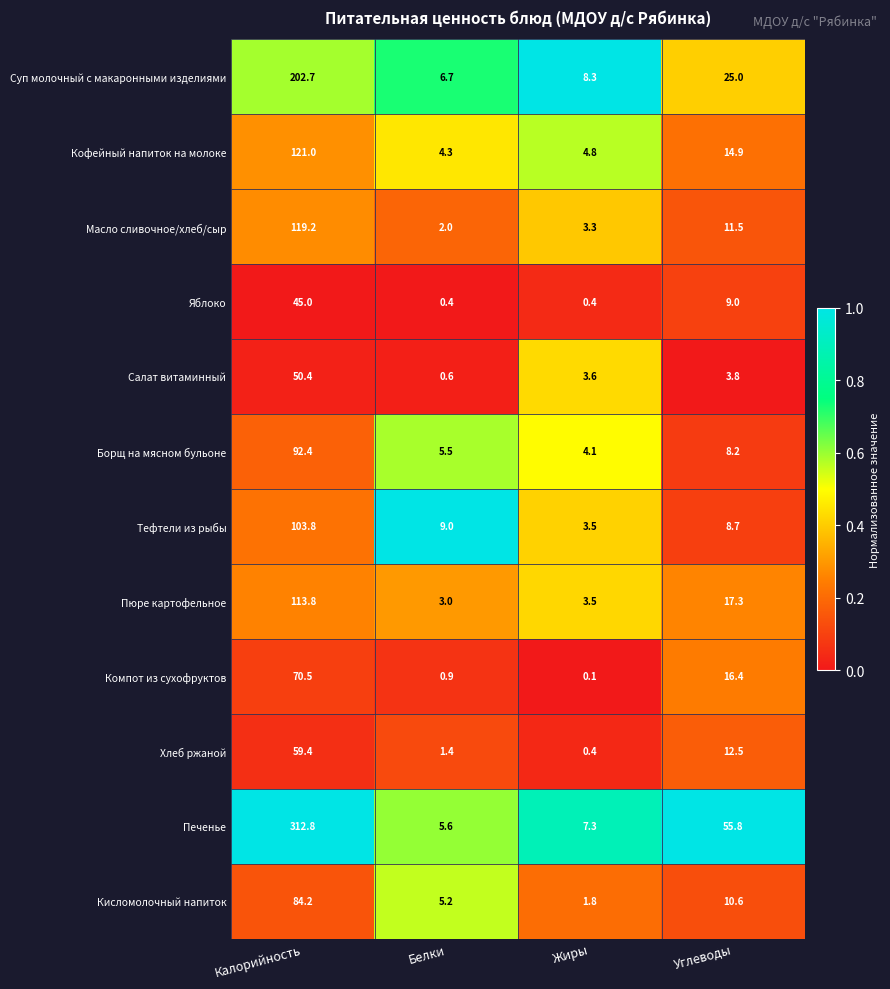

The Кофейный напиток на молоке series shows 14.9 at Углеводы. True or false?

True